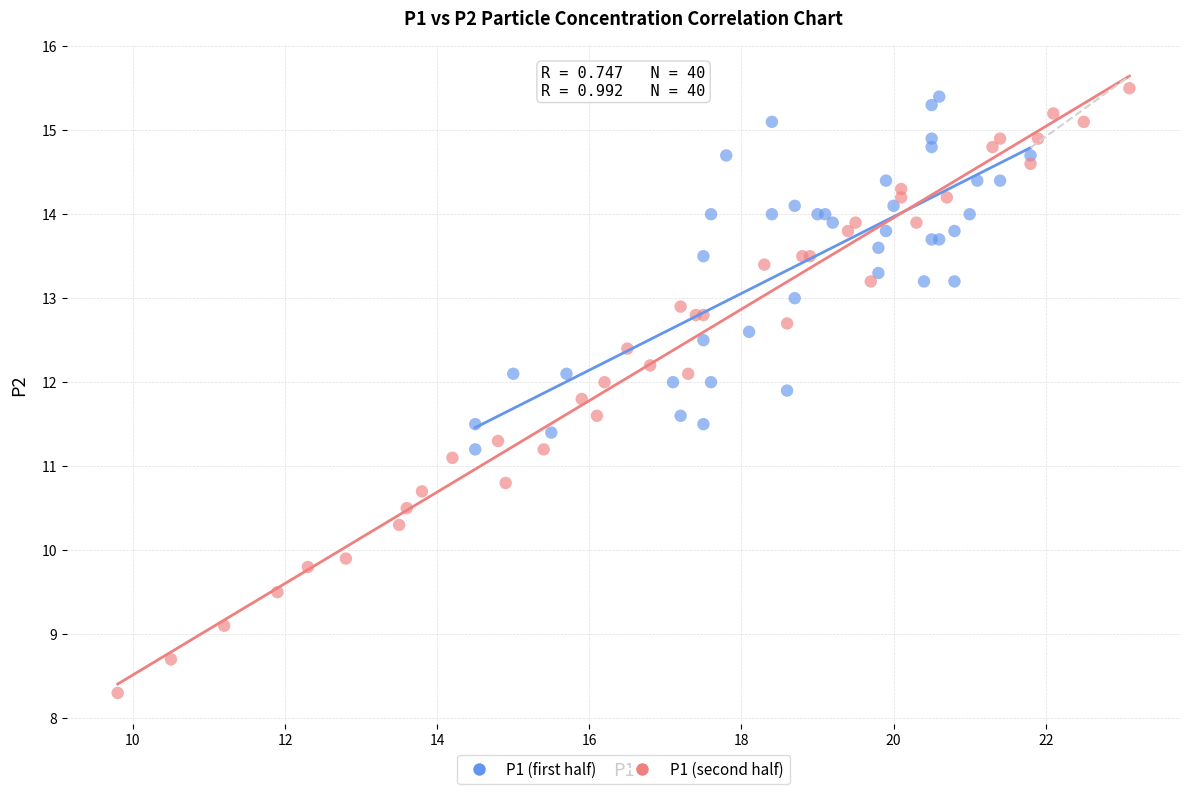

Which series has the largest Y range (max minus min)?

P1 (second half)